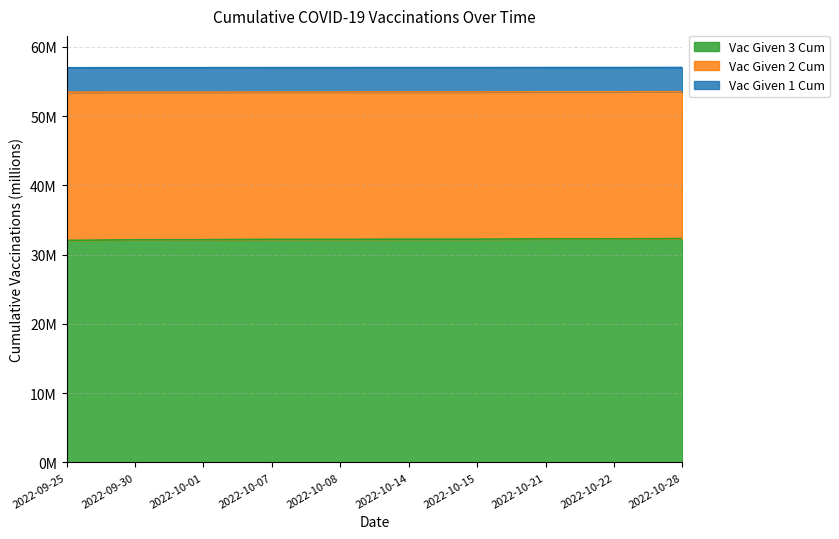

At how many categories does at least one series exceed 32?

10